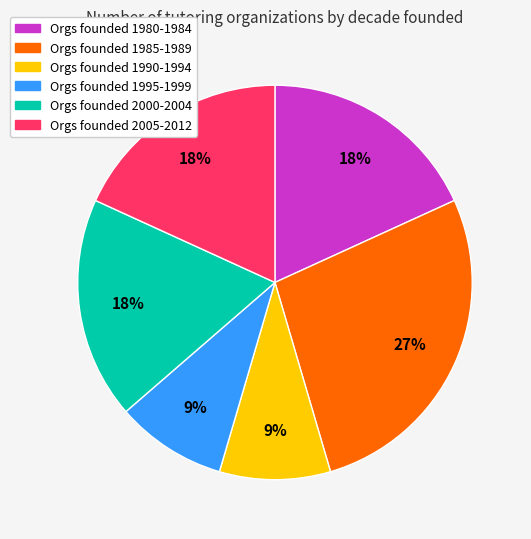

Is there any slice that represents more than half of the pie?

No